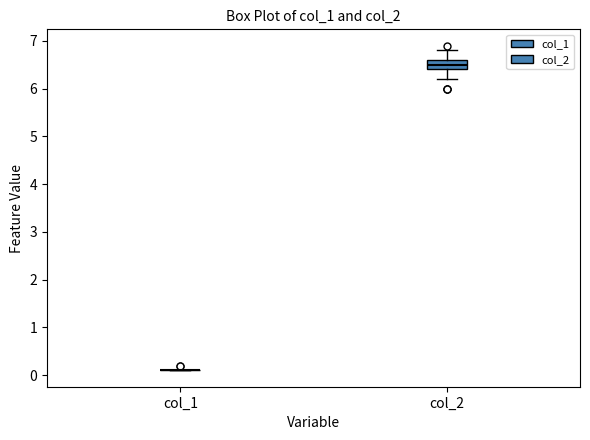

Reading left to right, transcribe this box plot: for each box, give where its median line is, the range the box spans, and where its two whiskers end, as read against the y-axis. The values are not printed on the chart, so give them approximately, as read against the axis.

col_1: box collapsed to a line at 0.1, whiskers 0.1 to 0.1
col_2: median 6.5, box 6.4 to 6.6, whiskers 6.2 to 6.8